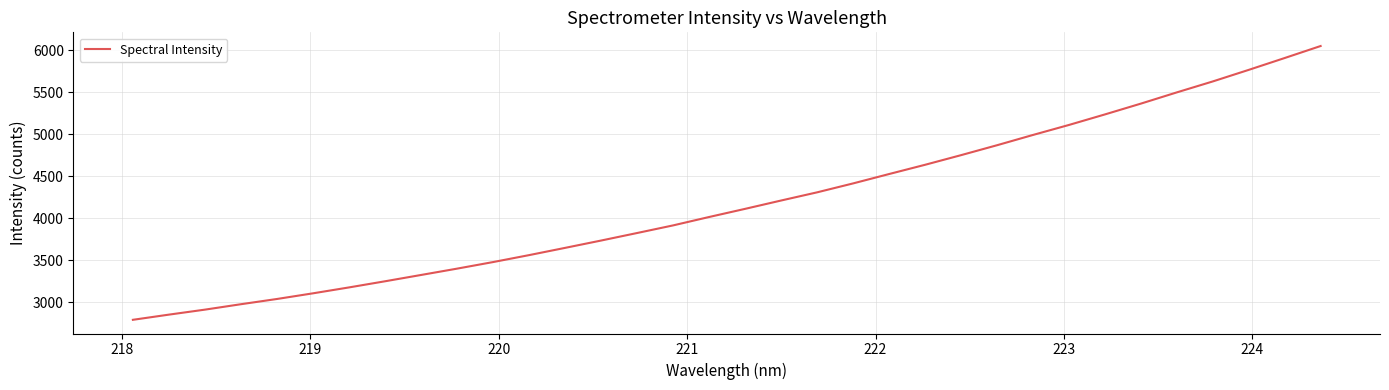

What is the greatest value displayed?

6049.1